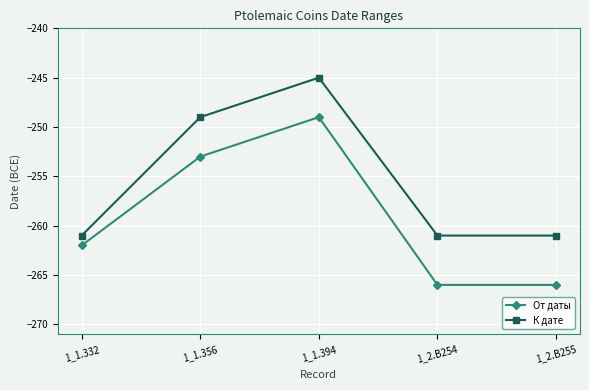

True or false: От даты and К дате cross at least once.

False